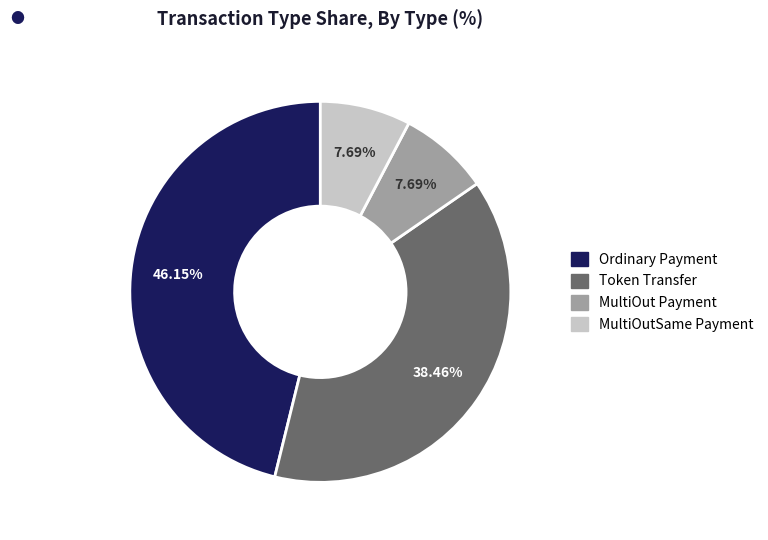

Is there any slice that represents more than half of the pie?

No